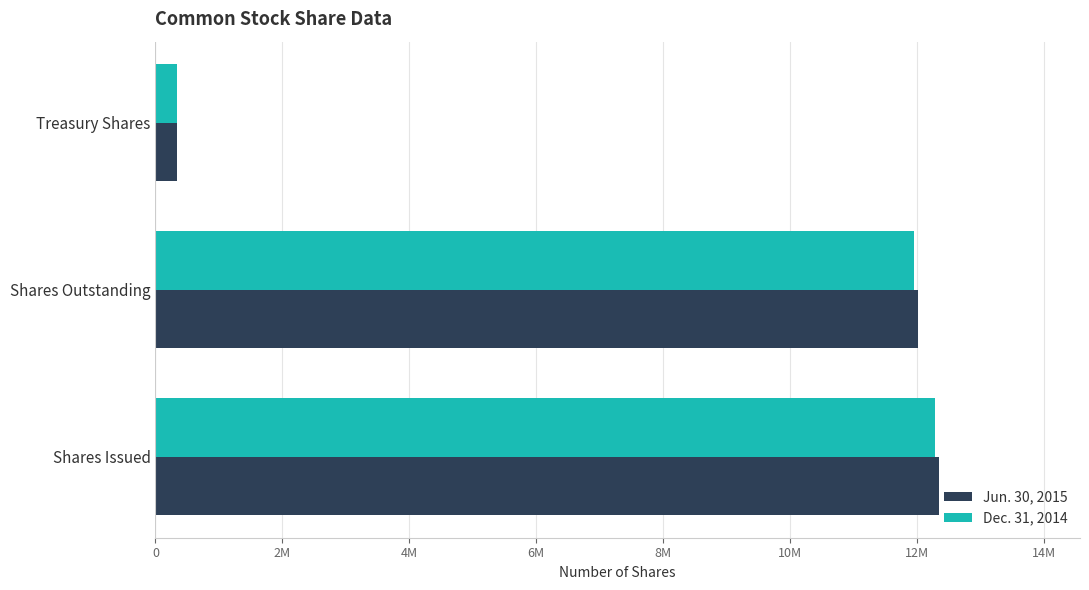

What are all the series names shown in the legend?

Jun. 30, 2015, Dec. 31, 2014